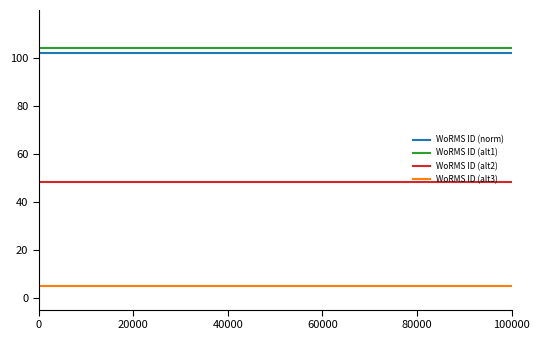

What is the lowest value of the WoRMS ID (alt2) series?

48.2